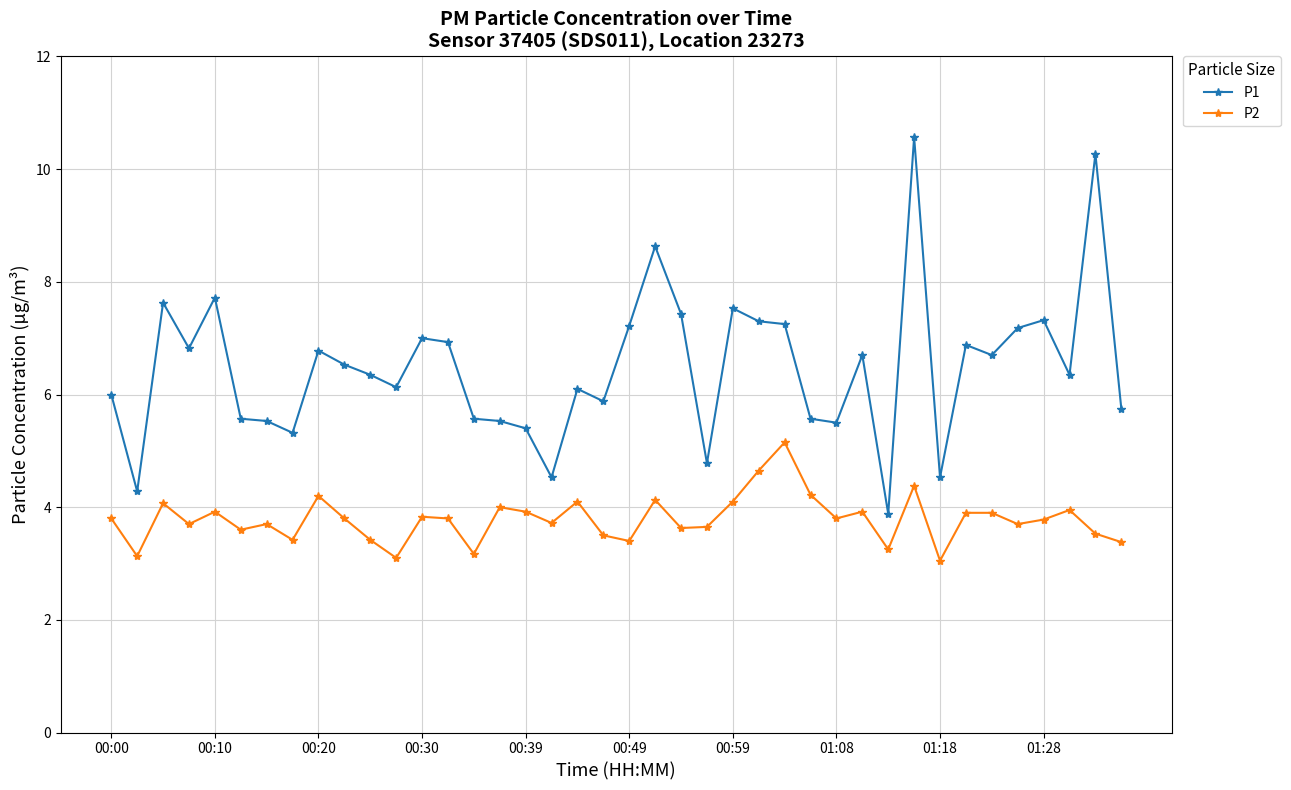

What is the value of the P2 point at the 5th from the left?

3.9